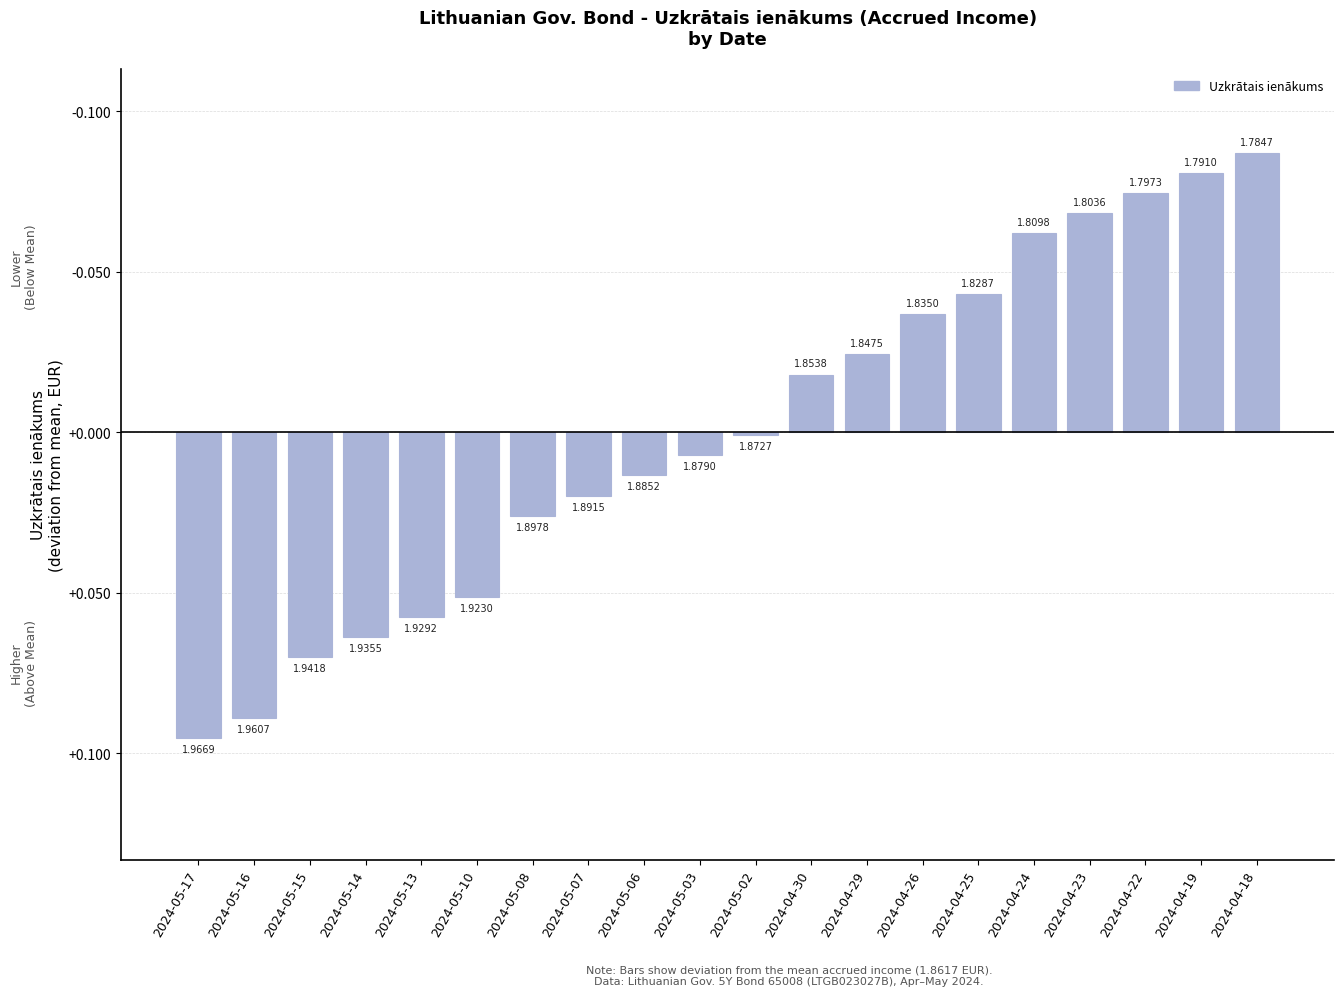

What is the greatest value displayed?

0.1